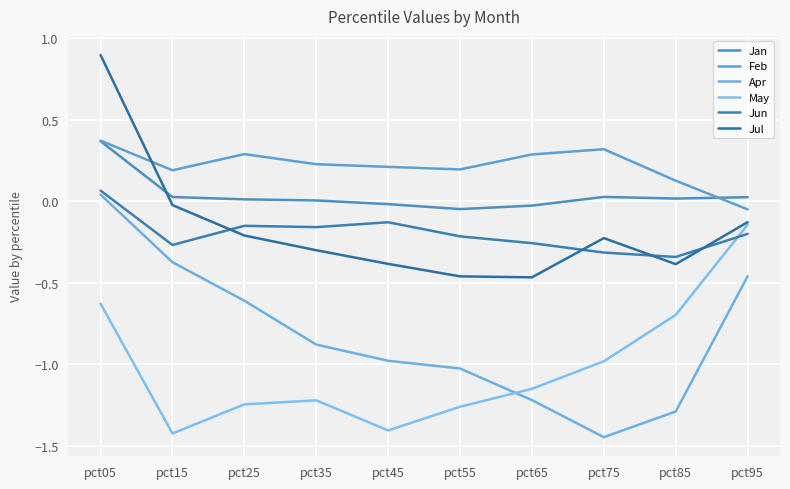

Between pct15 and pct65, which is larger?

pct15